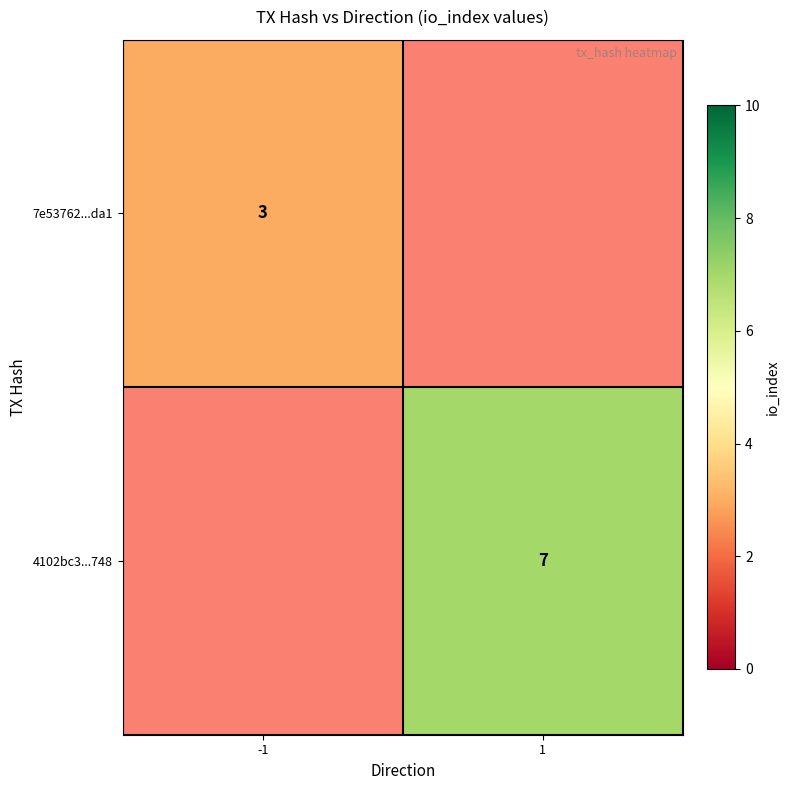

At how many categories does at least one series exceed 5?

1